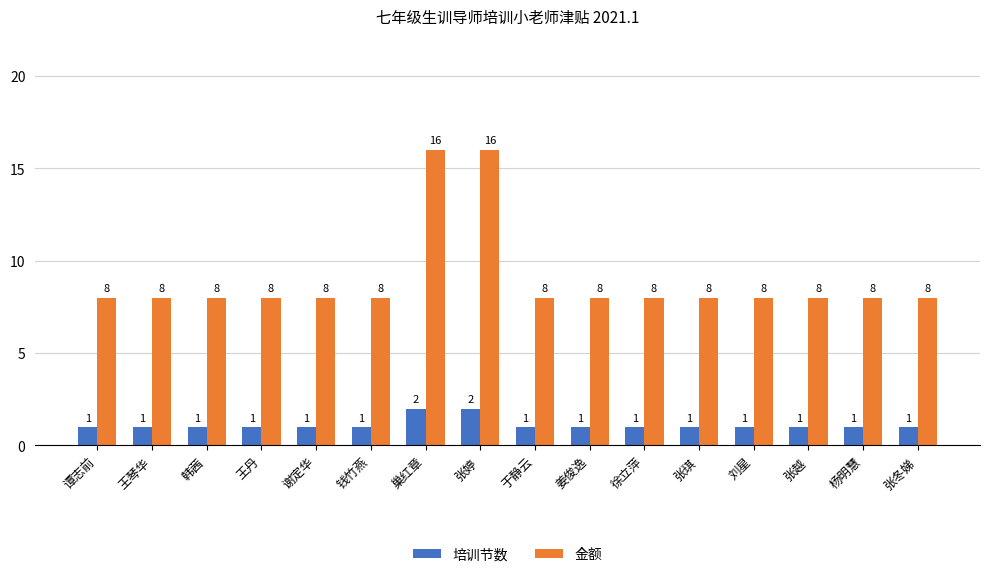

What are all the series names shown in the legend?

培训节数, 金额